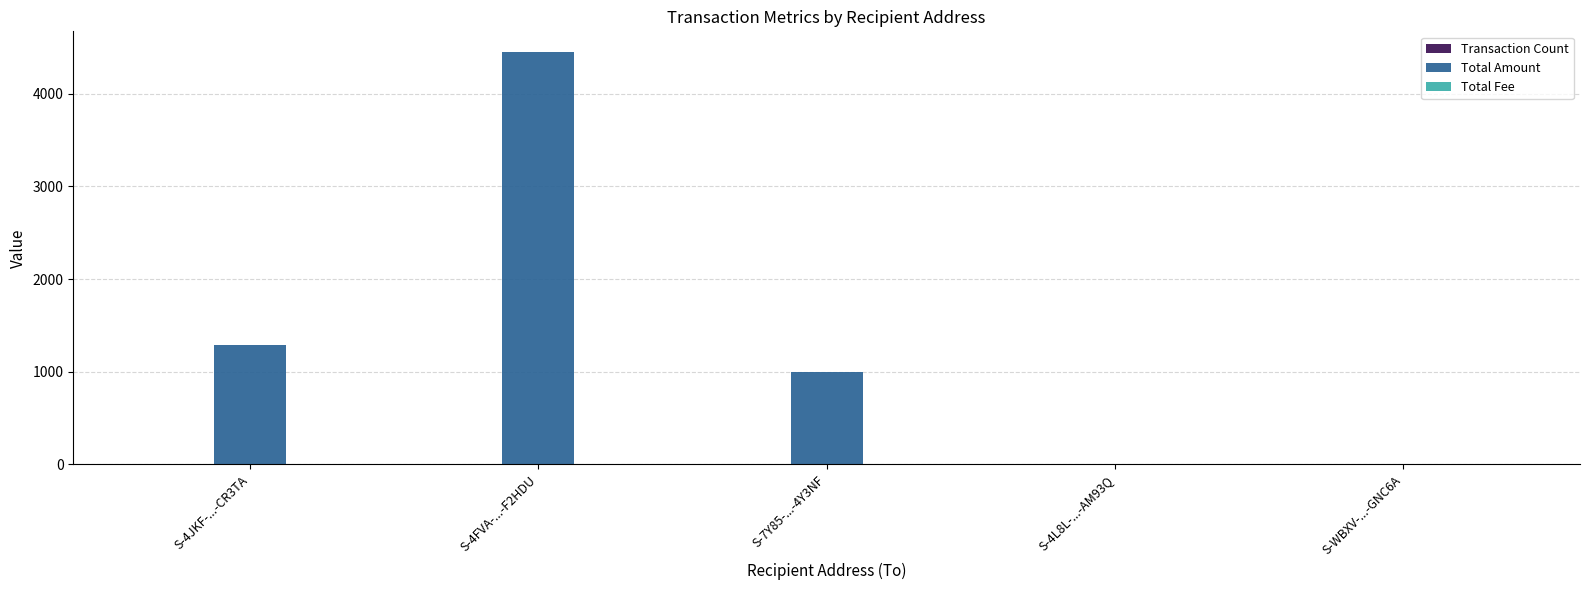

Between S-4FVA-...-F2HDU and S-7Y85-...-4Y3NF, which series saw the biggest shift?

Total Amount